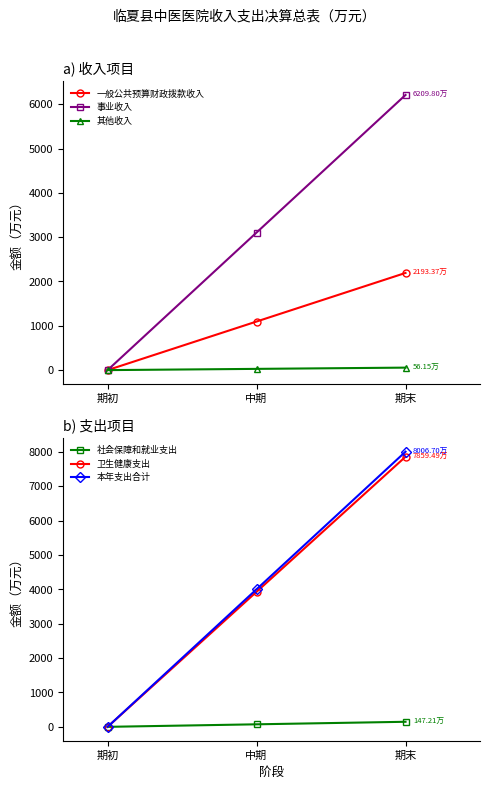

Does the chart have visible grid lines?

No